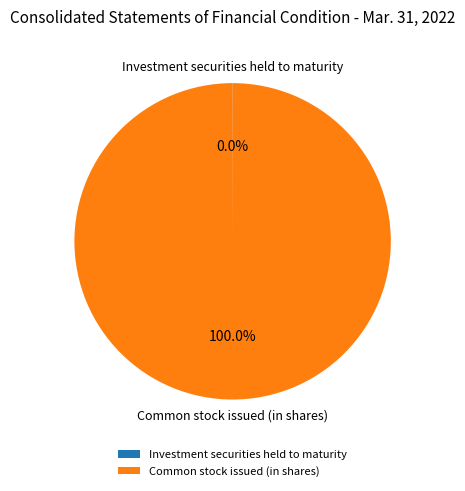

Is Common stock issued (in shares) the majority of the pie?

Yes